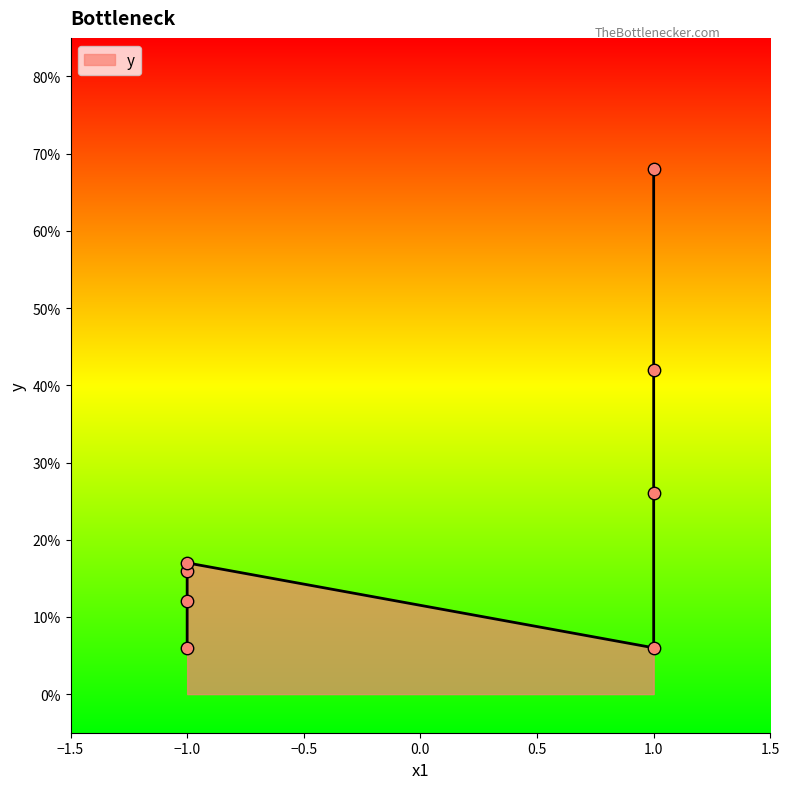

Which has a higher value, 1 or -1?

1